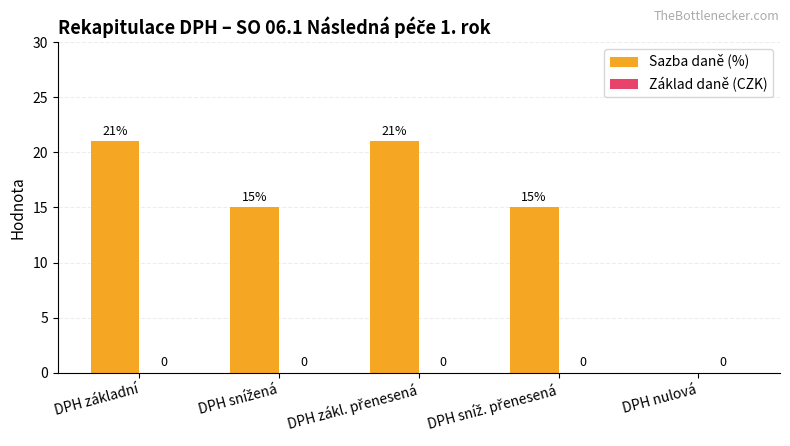

At which label does the data first exceed 15?

DPH základní